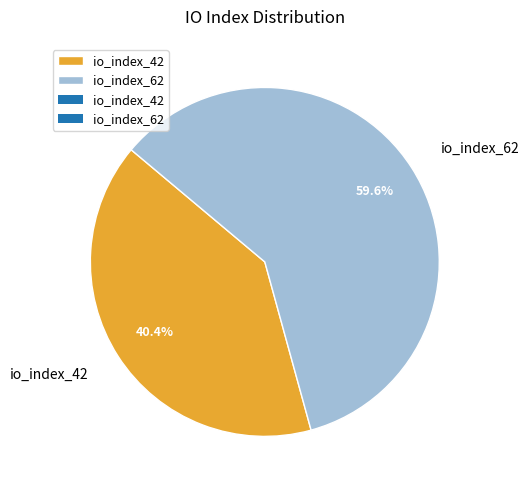

Is the sum of io_index_62 and io_index_42 greater than half?

Yes